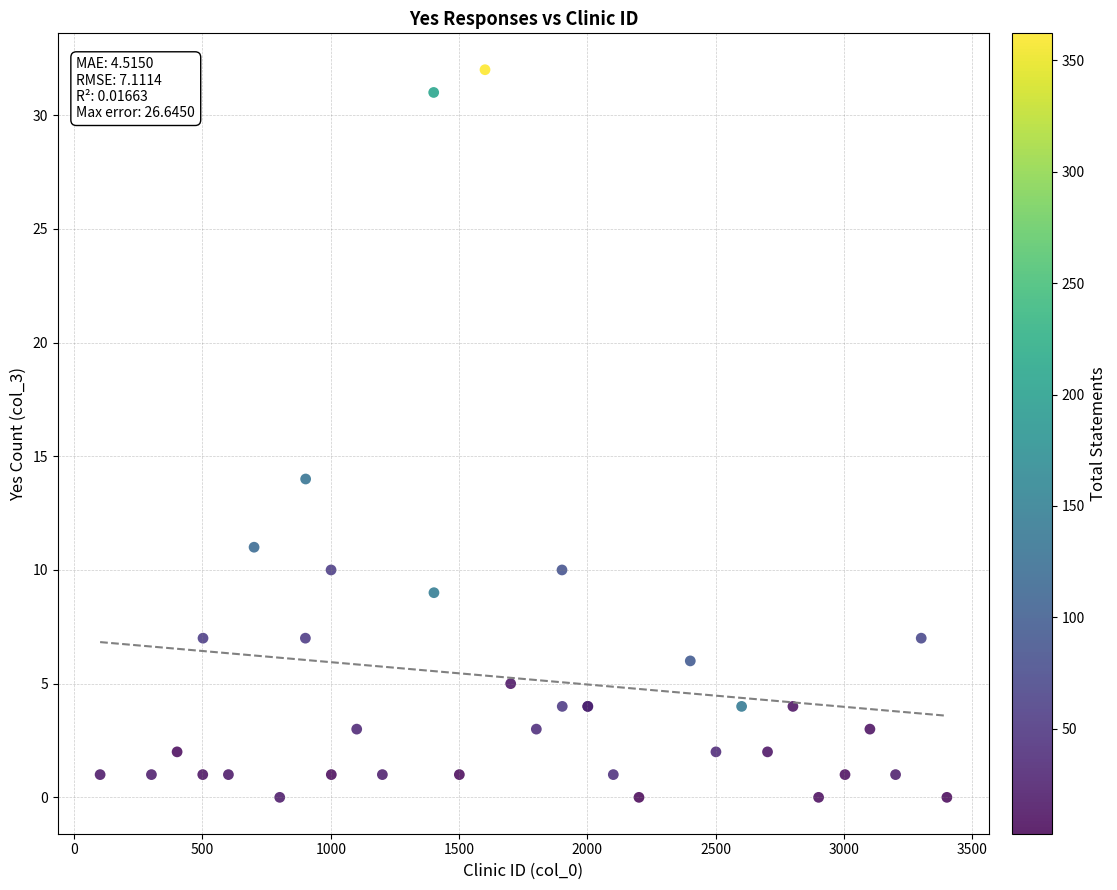

What Y value in the scatter plot is closest to 16?

14